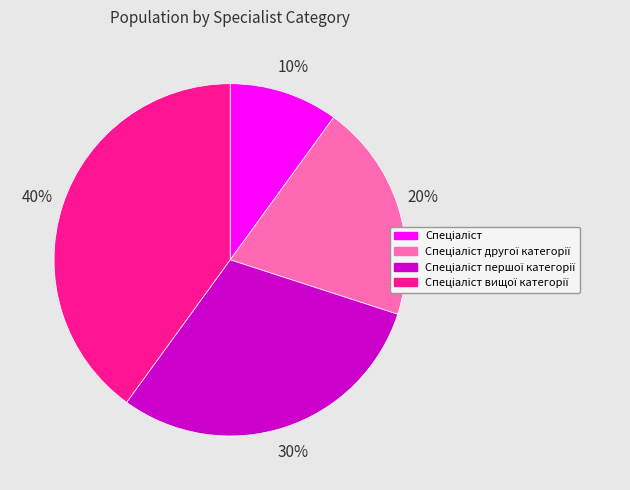

To the nearest percent, what is the average slice percentage?

25%